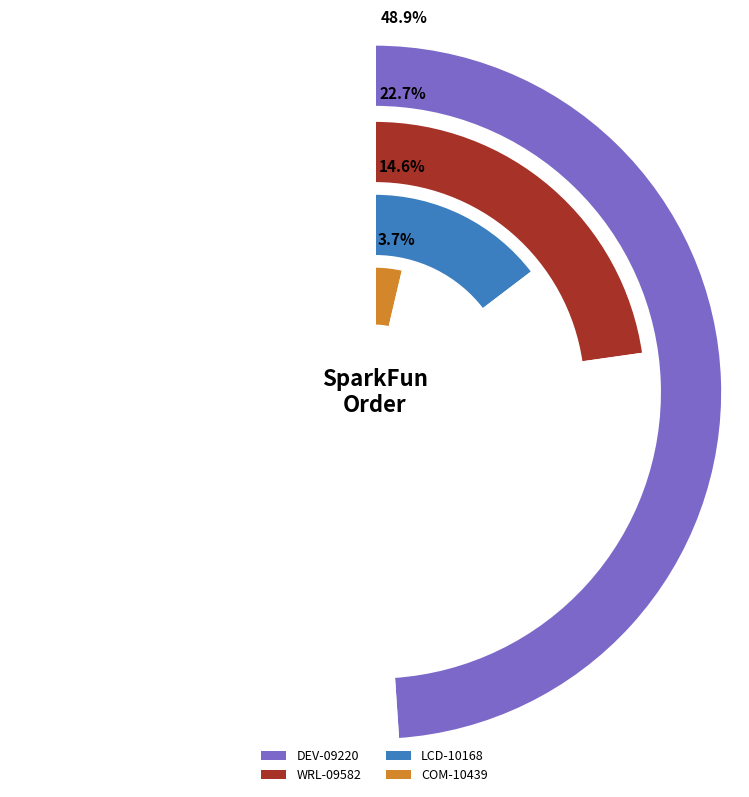

The DEV-09220 slice represents 49% of the pie. True or false?

True